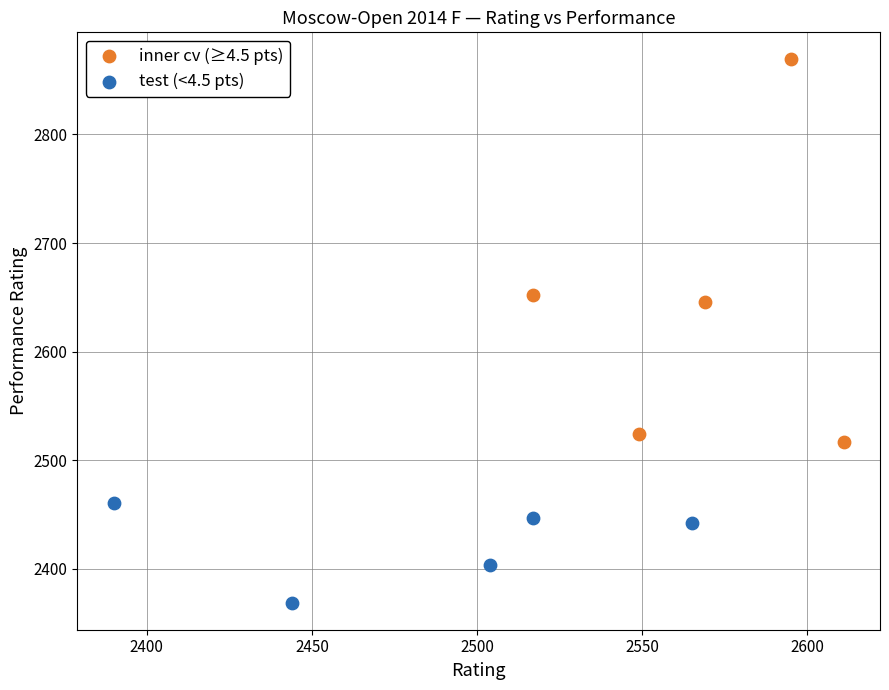

Which series has the largest Y range (max minus min)?

inner cv (≥4.5 pts)